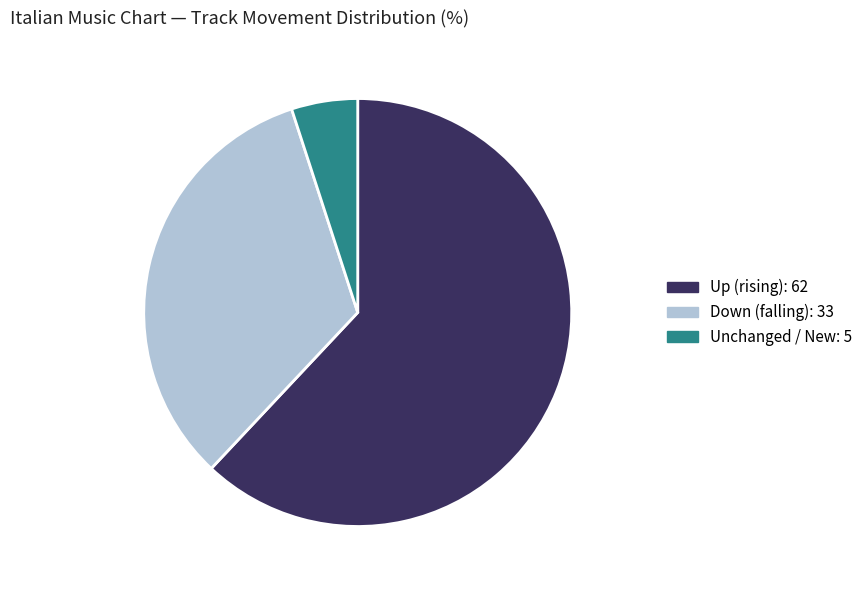

Is there a majority slice in this chart?

Yes